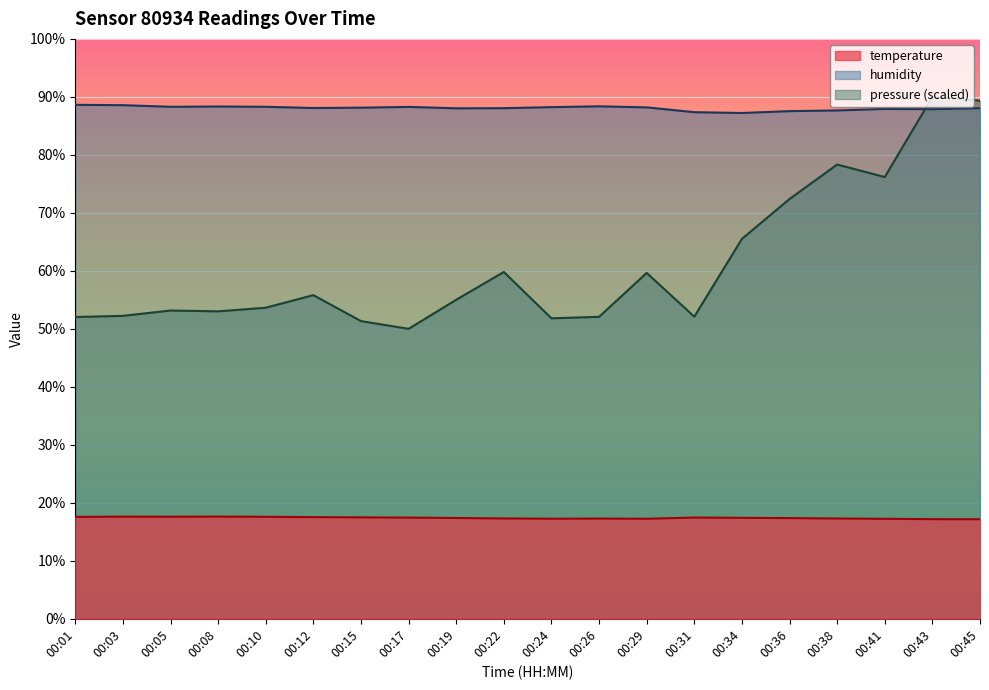

Reading left to right, what are all the values shown in this chart?

temperature: 00:01=17.6	00:03=17.6	00:05=17.6	00:08=17.6	00:10=17.6	00:12=17.5	00:15=17.5	00:17=17.4	00:19=17.4	00:22=17.3	00:24=17.3	00:26=17.3	00:29=17.2	00:31=17.5	00:34=17.4	00:36=17.4	00:38=17.3	00:41=17.2	00:43=17.2	00:45=17.2
humidity: 00:01=88.6	00:03=88.6	00:05=88.3	00:08=88.3	00:10=88.3	00:12=88.1	00:15=88.1	00:17=88.3	00:19=88.0	00:22=88.0	00:24=88.2	00:26=88.4	00:29=88.2	00:31=87.4	00:34=87.2	00:36=87.5	00:38=87.7	00:41=87.9	00:43=87.9	00:45=88.0
pressure_norm: 00:01=52.0	00:03=52.2	00:05=53.2	00:08=53.0	00:10=53.6	00:12=55.8	00:15=51.3	00:17=50.0	00:19=55.0	00:22=59.8	00:24=51.8	00:26=52.1	00:29=59.6	00:31=52.1	00:34=65.5	00:36=72.4	00:38=78.3	00:41=76.2	00:43=90.0	00:45=89.3